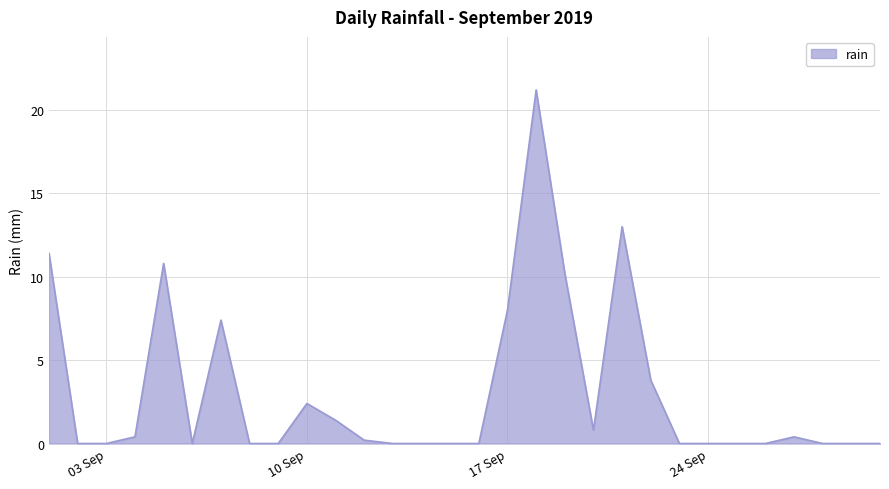

What is the difference between the maximum and minimum values?

21.2